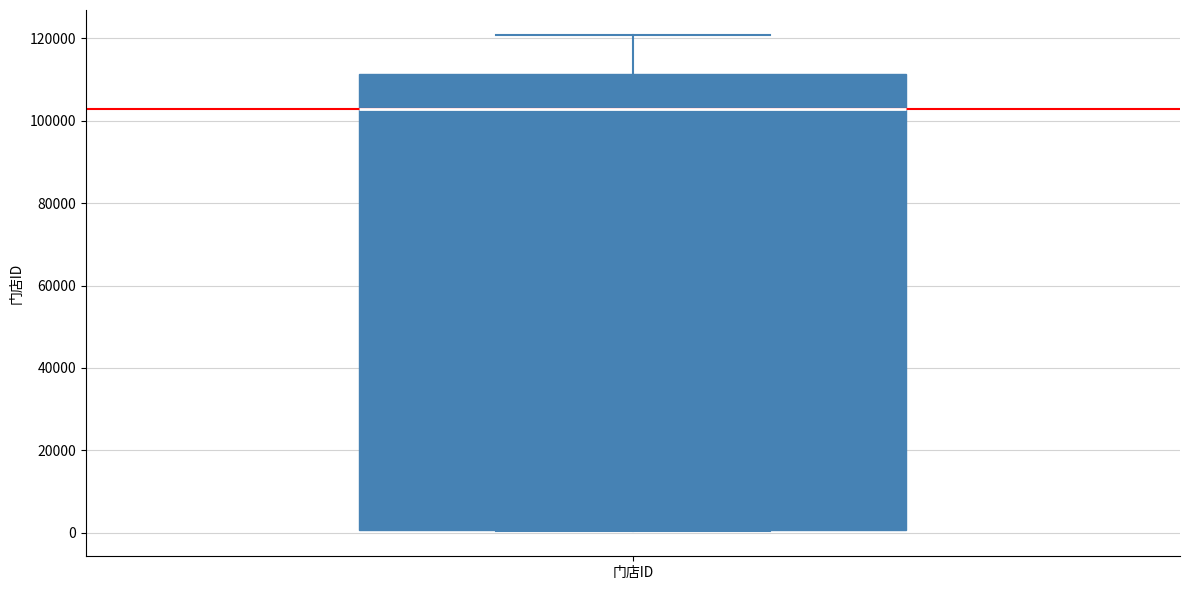

Read this box plot against the y-axis: the position of the median line, the range covered by the box, and the ends of both whiskers. The values are not printed on the chart, so give them approximately, as read against the axis.

median 102000, box 0 to 112000, whiskers 0 to 120000